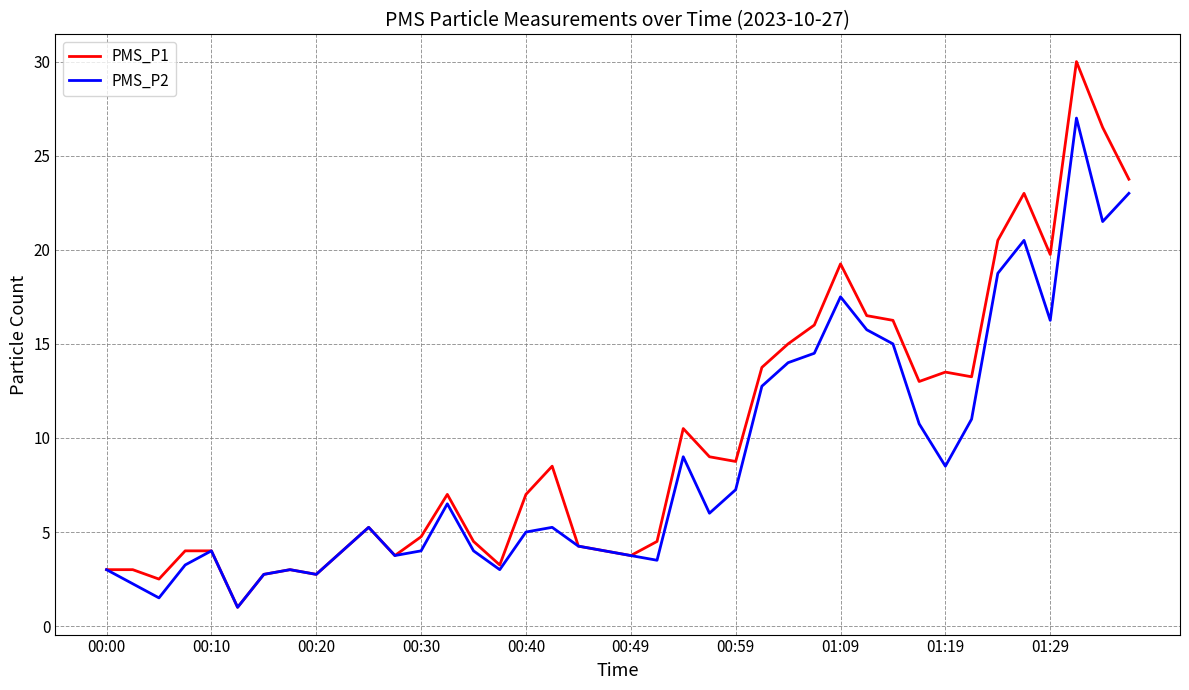

What is the difference between the maximum and minimum values in the PMS_P1 series?

29.0